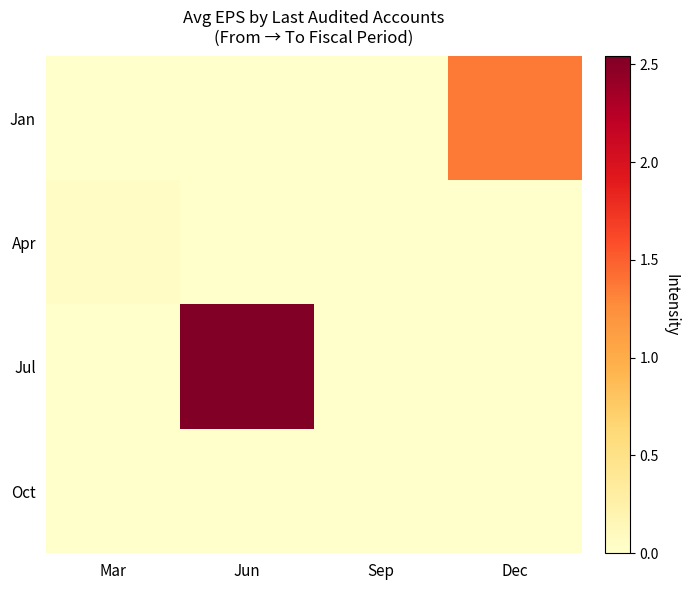

Reading right to left, what are all the values shown in this chart?

Jan: Dec=1.4	Sep=0.0	Jun=0.0	Mar=0.0
Apr: Dec=0.0	Sep=0.0	Jun=0.0	Mar=0.1
Jul: Dec=0.0	Sep=0.0	Jun=2.5	Mar=0.0
Oct: Dec=0.0	Sep=0.0	Jun=0.0	Mar=0.0